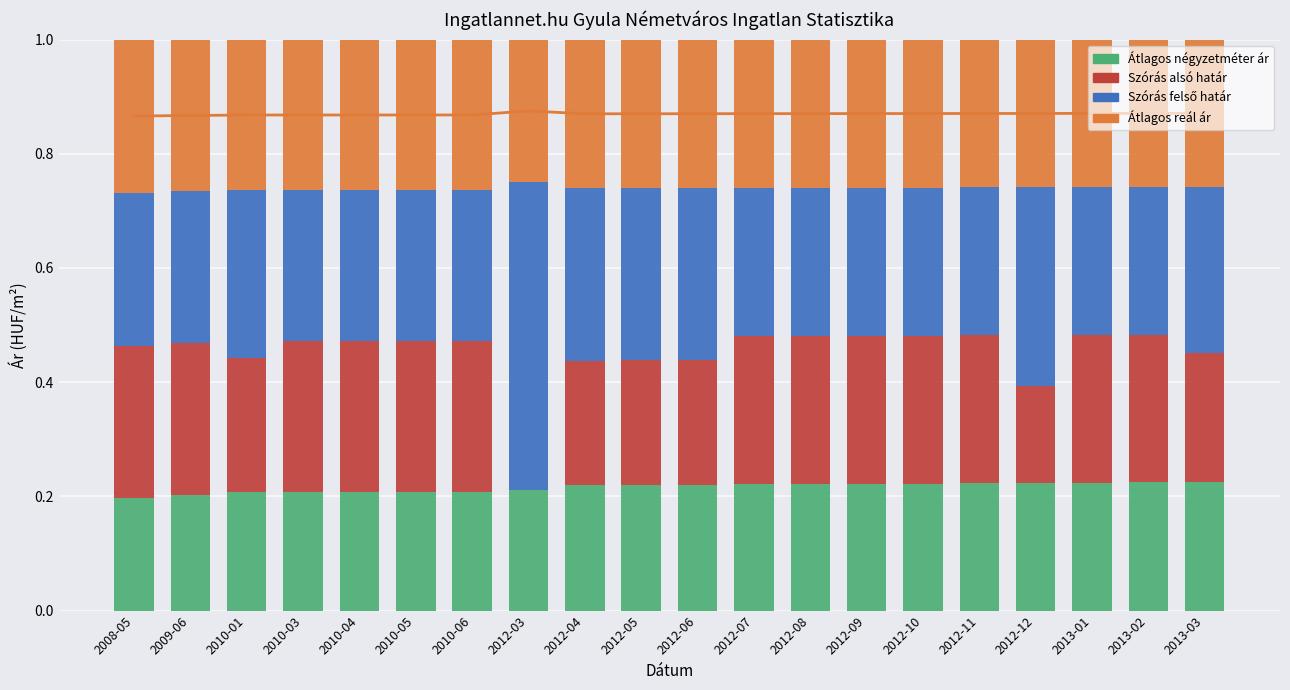

What is the label of the 11th bar from the right?

2012-05